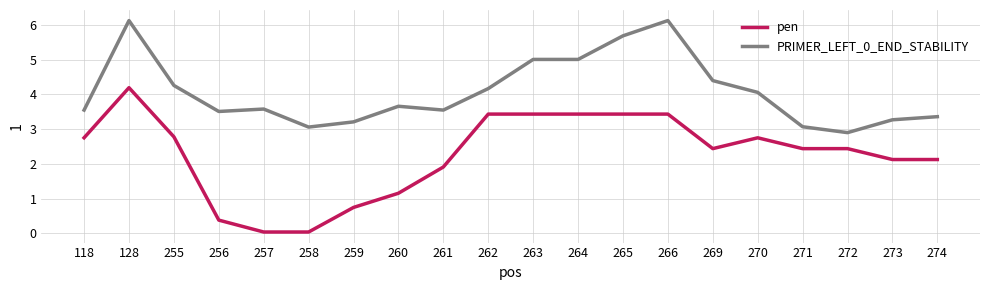

How many values in the PRIMER_LEFT_0_END_STABILITY series exceed 3?

19